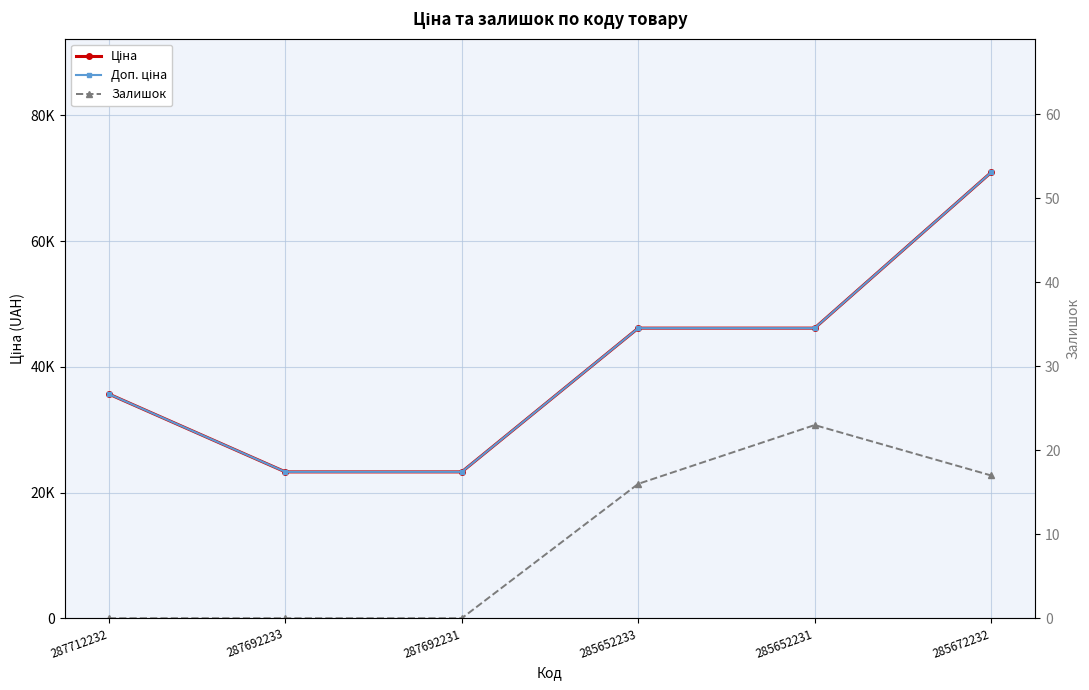

List the labels in order of Ціна value, largest first.

285672232, 285652233, 285652231, 287712232, 287692233, 287692231